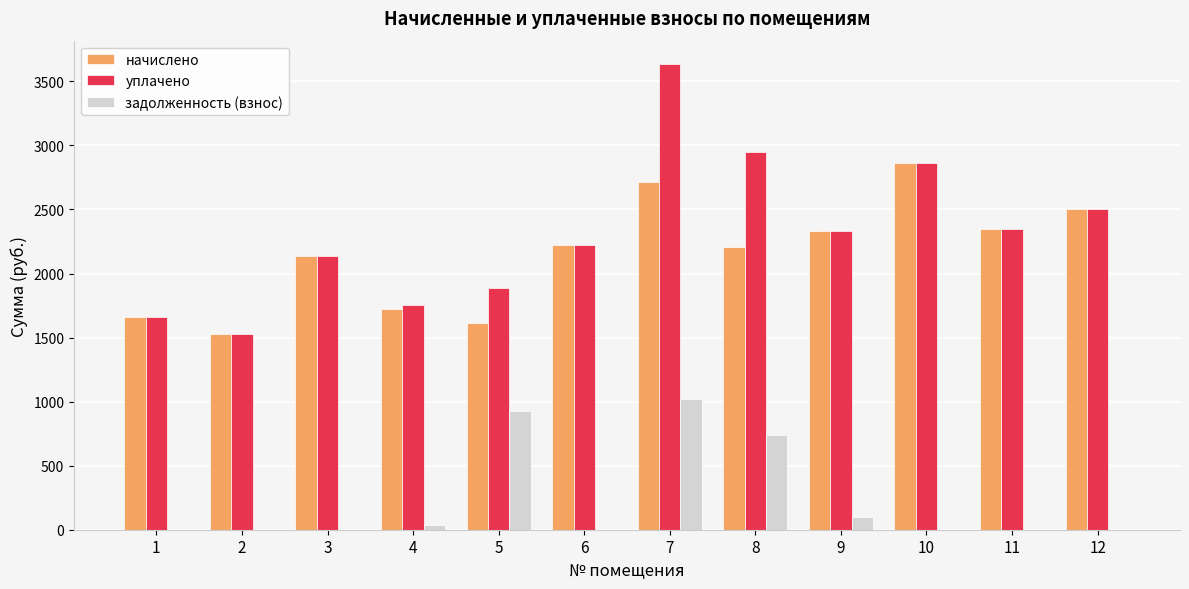

What is the approximate value of уплачено at 10?

2866.8